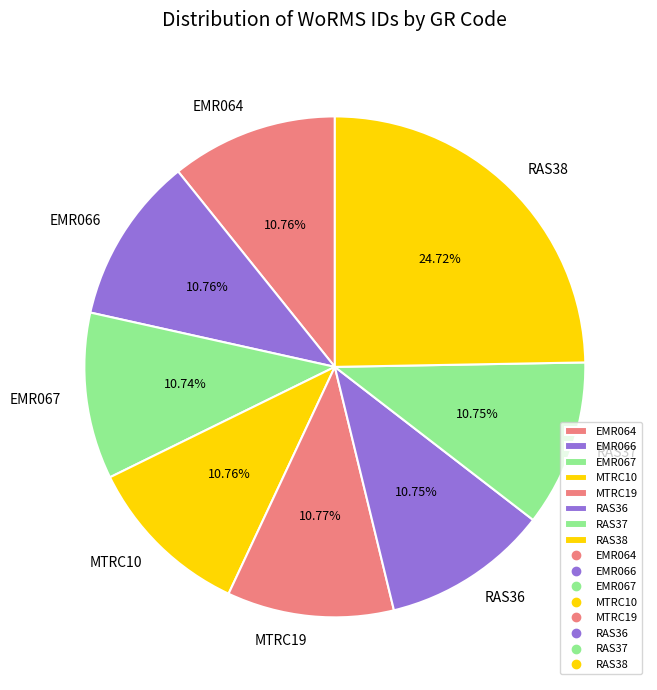

Count the number of slices in the pie.

8